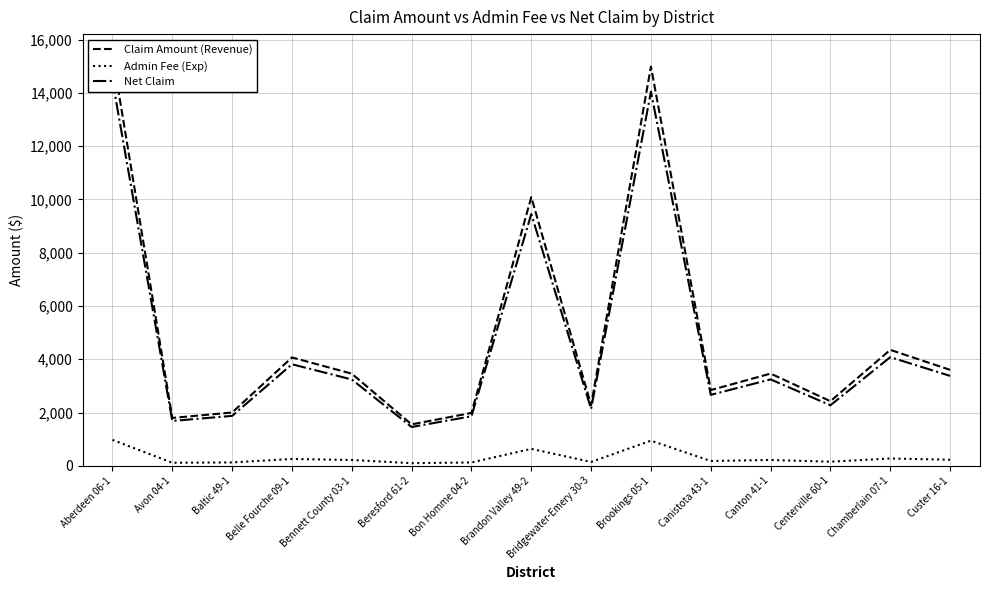

Does the chart have visible grid lines?

Yes